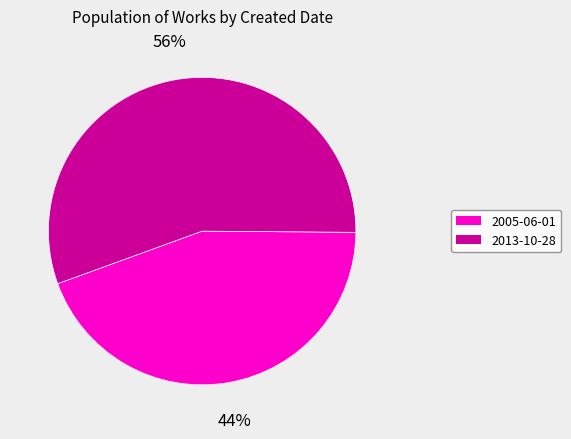

How many slices are in this pie chart?

2